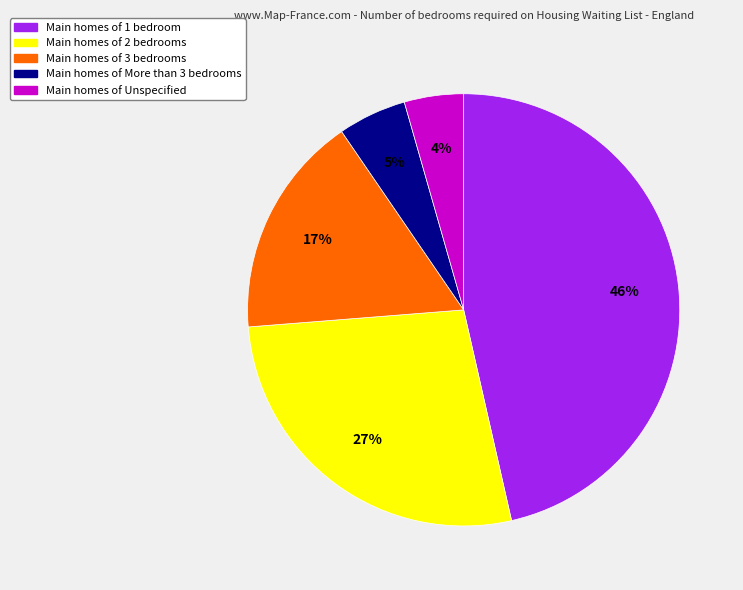

Count the number of slices in the pie.

5